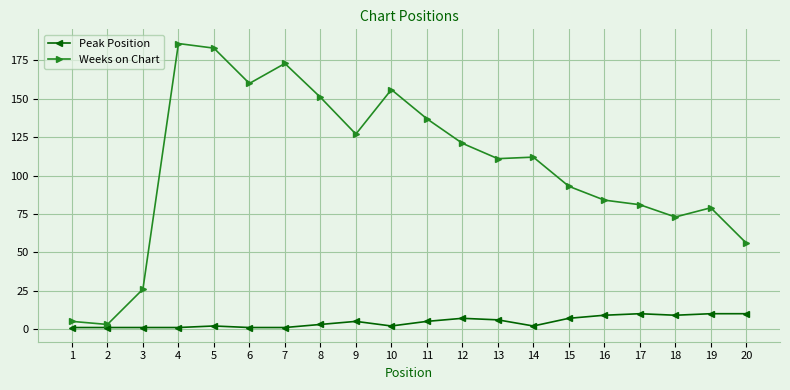

Which series has the widest spread of values?

Weeks on Chart